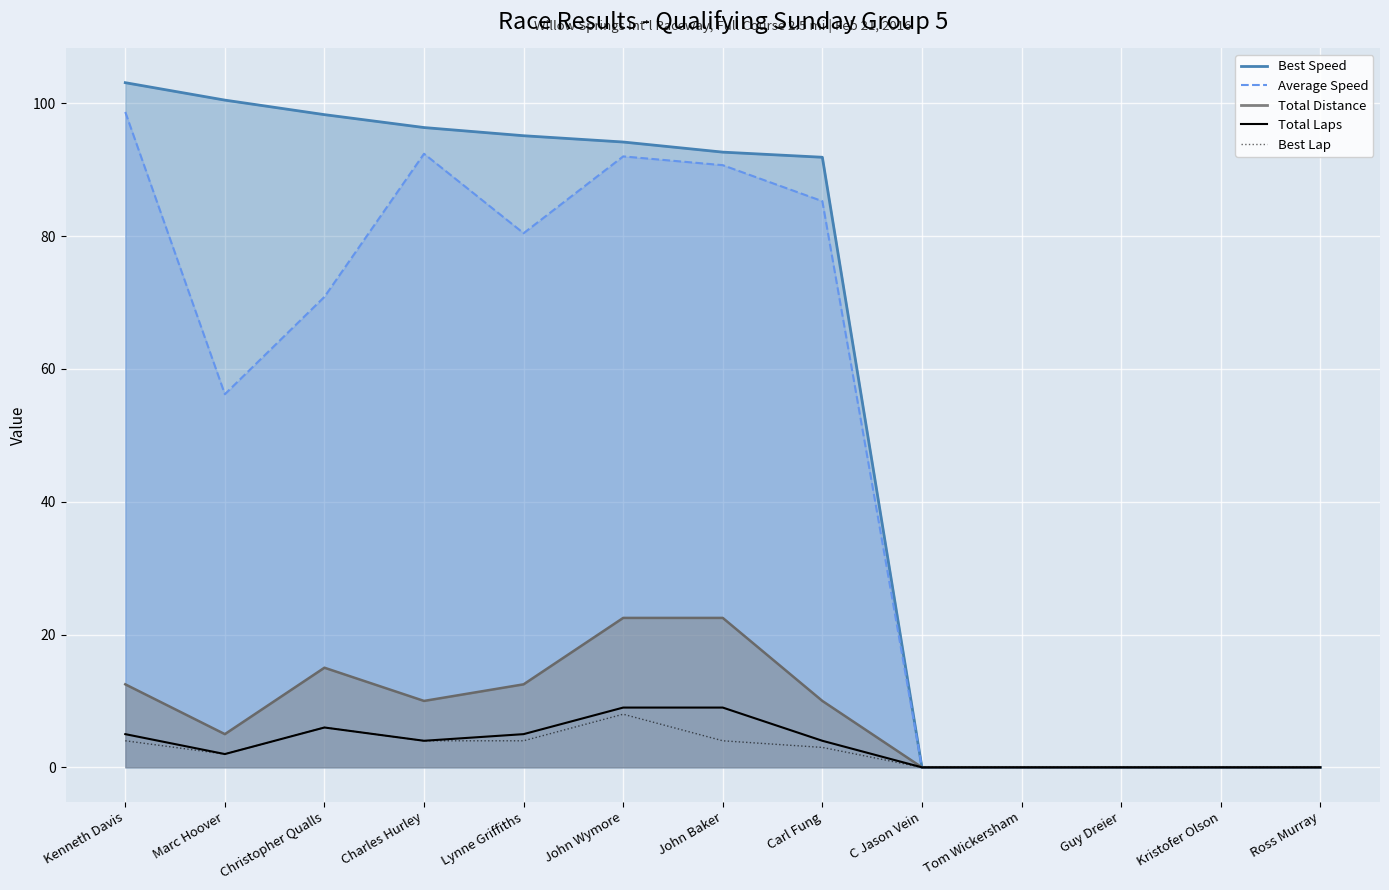

How many data points does each series have?

13